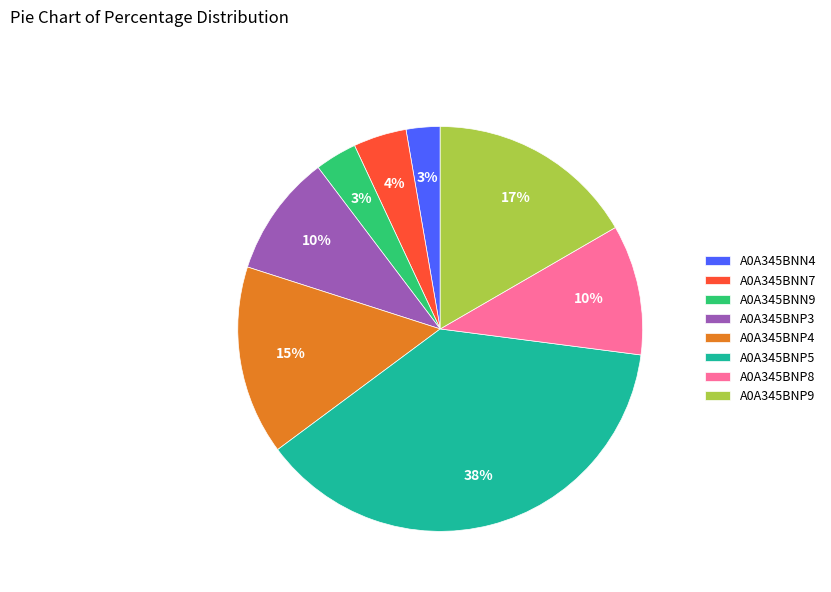

Combined, do A0A345BNP4 and A0A345BNN4 account for over 50%?

No